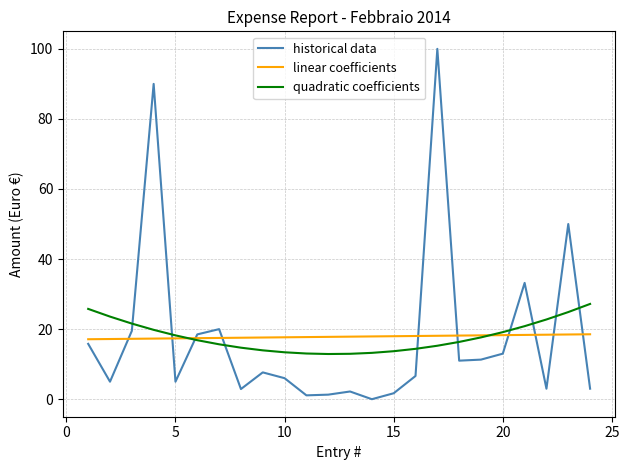

Which series has the largest range (max minus min)?

historical data